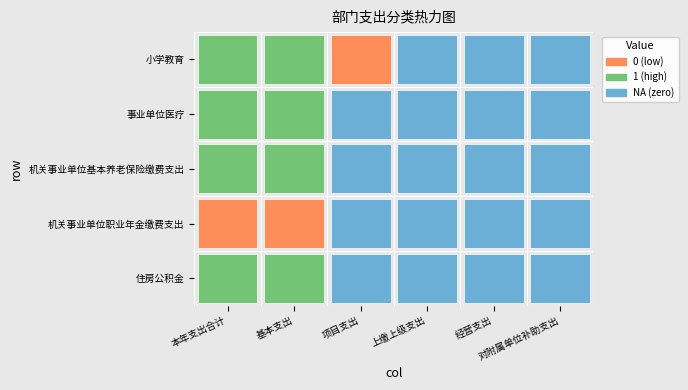

Where is 机关事业单位基本养老保险缴费支出 nearest to the value 13?

2